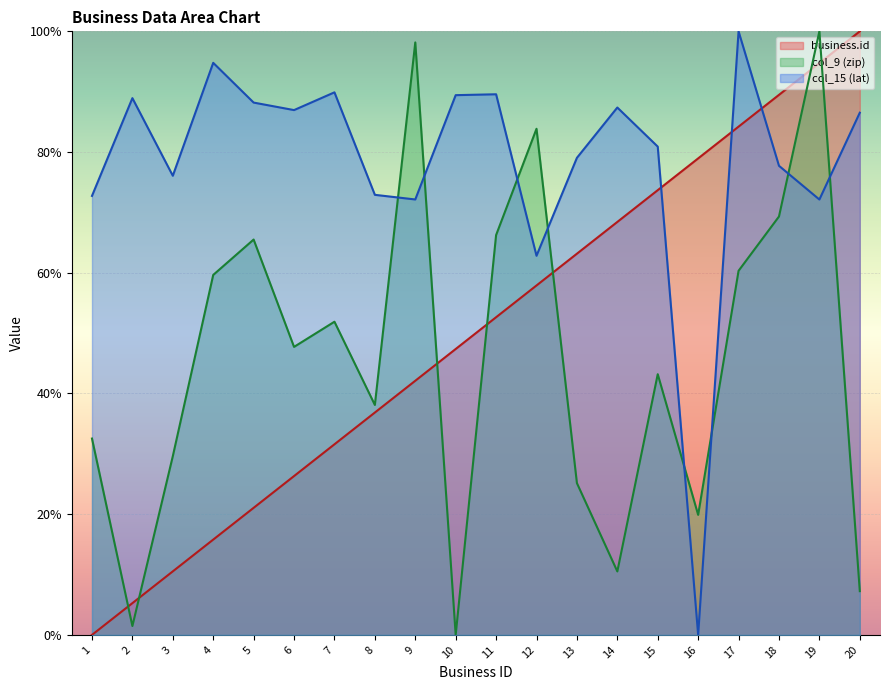

At which category is the sum across all series the highest?

19